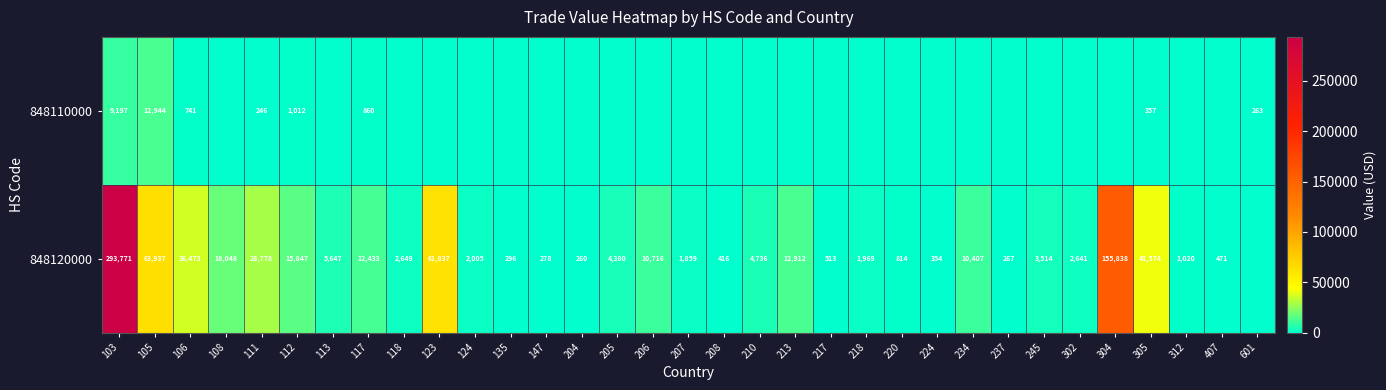

What is the total value across all series at 111?

29024